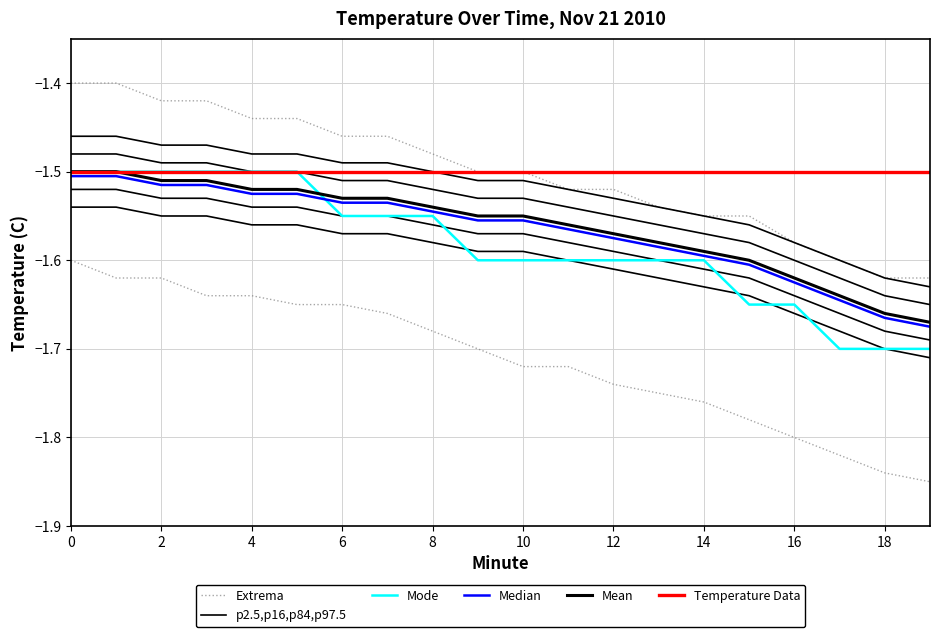

What is the total value across all series at 6?

-9.1